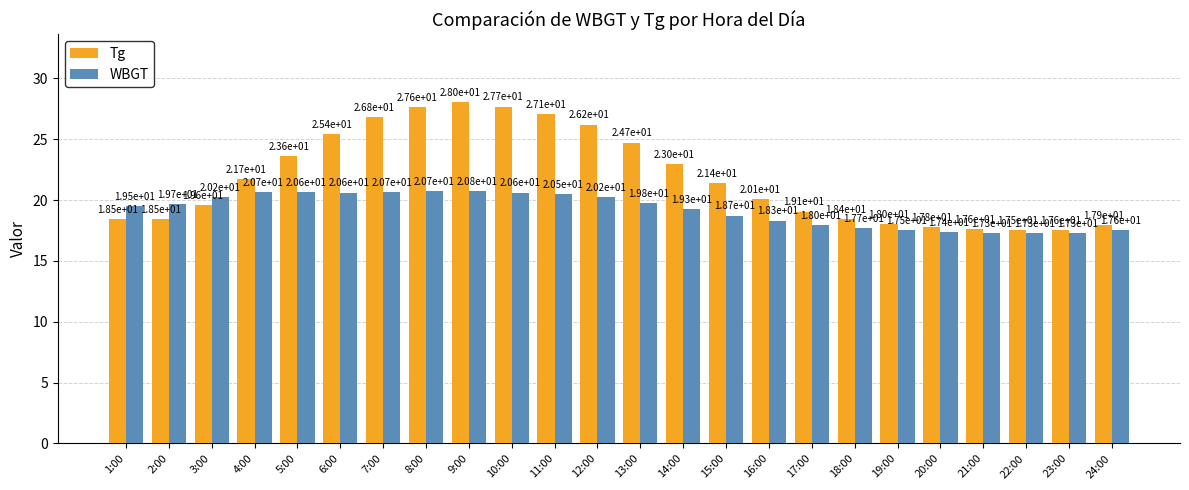

Are the bars grouped side by side (vs. stacked)?

Yes